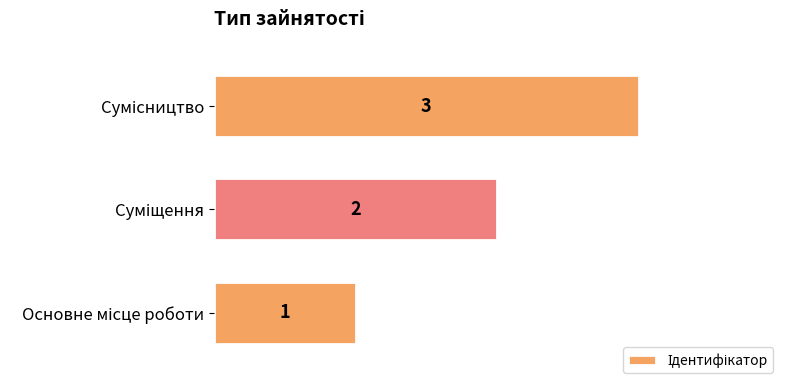

What is the sum of all values?

6